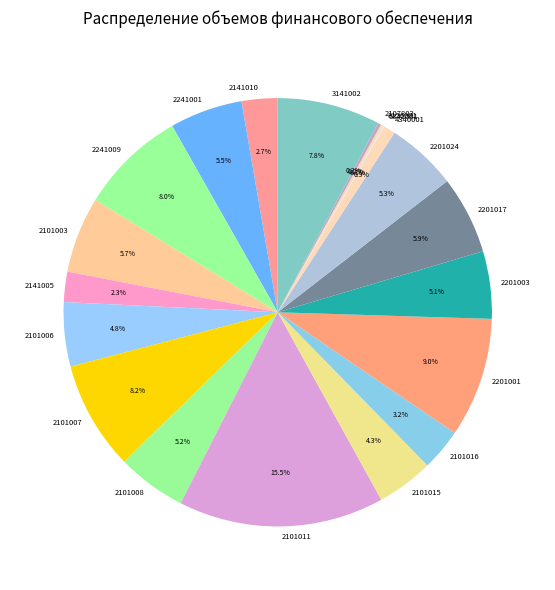

Which category has the biggest portion of the pie?

2101011